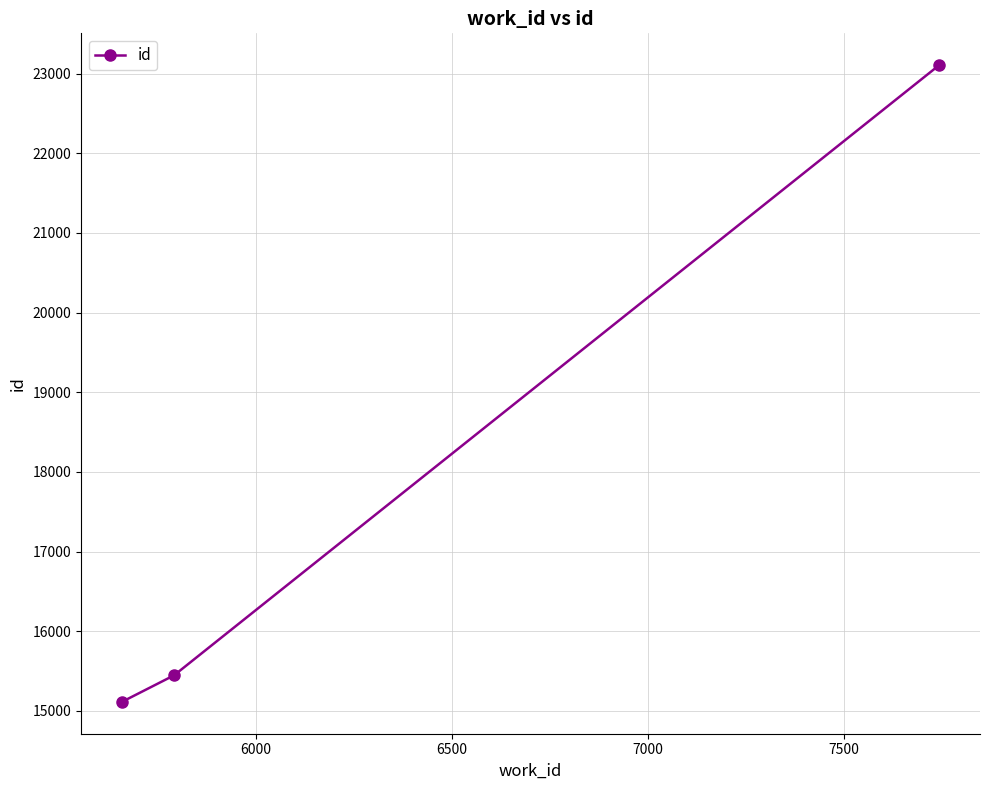

What is the difference between the maximum and minimum values?

7991